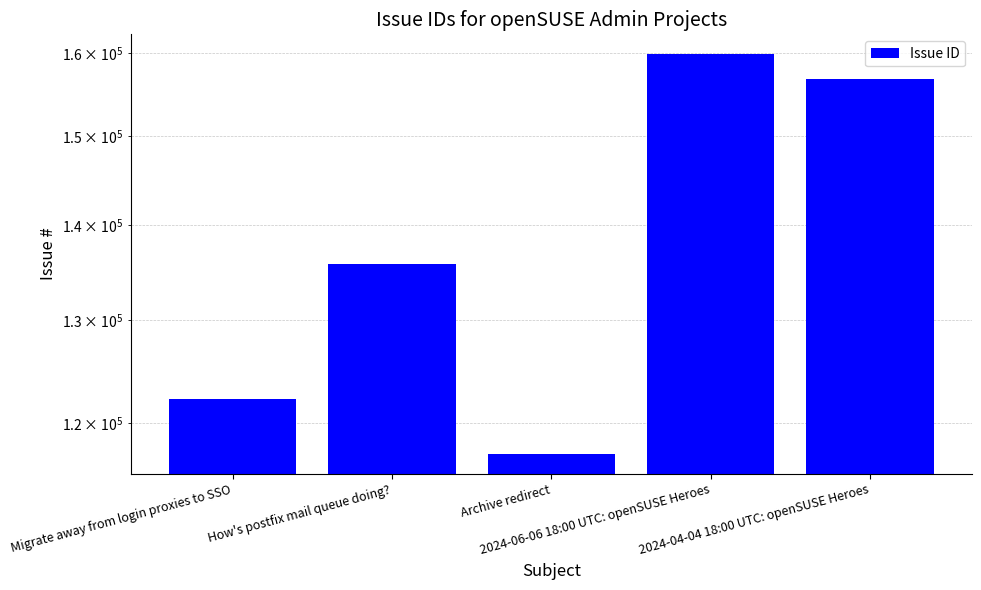

Reading left to right, transcribe all the data shown in this chart.

122254	135779	117166	159861	156874